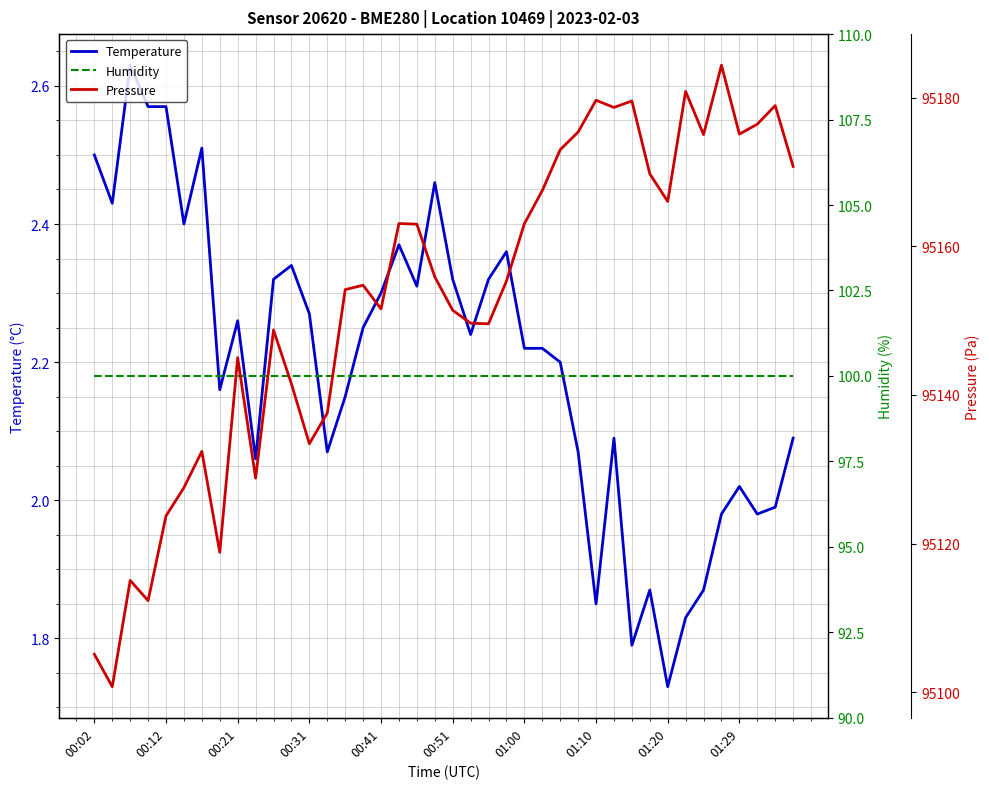

The value of Pressure at 30 is 95179.6. True or false?

True